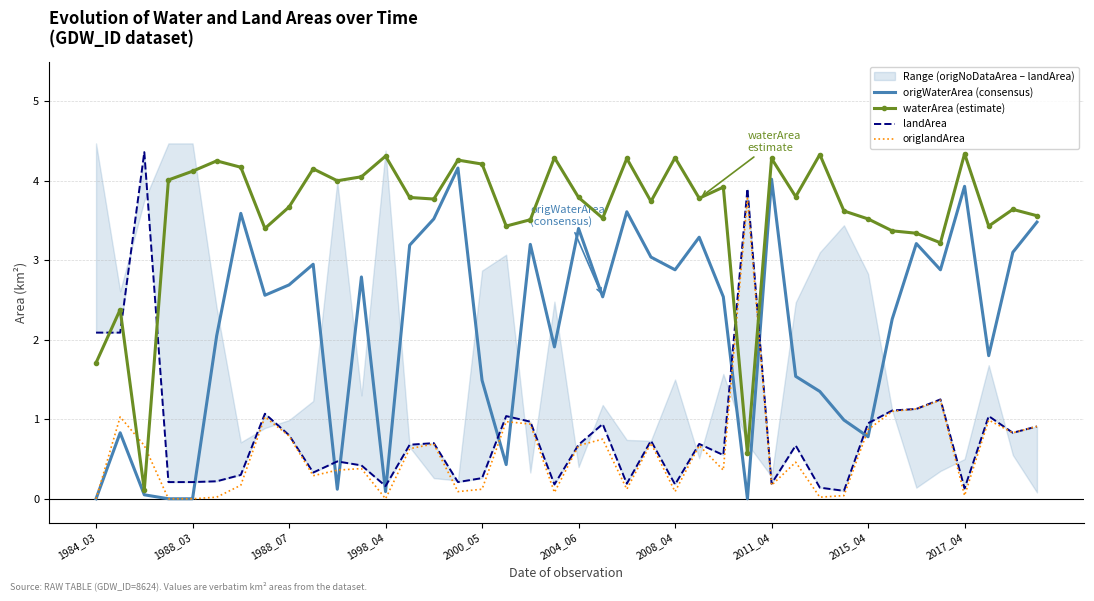

Reading left to right, what are all the values shown in this chart?

origWaterArea (consensus): 0.0	0.8	0.1	0.0	0.0	2.0	3.6	2.6	2.7	3.0	0.1	2.8	0.1	3.2	3.5	4.2	1.5	0.4	3.2	1.9	3.4	2.5	3.6	3.0	2.9	3.3	2.5	0.0	4.0	1.5	1.4	1.0	0.8	2.3	3.2	2.9	3.9	1.8	3.1	3.5
waterArea (estimate): 1.7	2.4	0.1	4.0	4.1	4.2	4.2	3.4	3.7	4.2	4.0	4.0	4.3	3.8	3.8	4.3	4.2	3.4	3.5	4.3	3.8	3.5	4.3	3.7	4.3	3.8	3.9	0.6	4.3	3.8	4.3	3.6	3.5	3.4	3.3	3.2	4.3	3.4	3.6	3.6
landArea: 2.1	2.1	4.4	0.2	0.2	0.2	0.3	1.1	0.8	0.3	0.5	0.4	0.2	0.7	0.7	0.2	0.3	1.0	1.0	0.2	0.7	0.9	0.2	0.7	0.2	0.7	0.6	3.9	0.2	0.7	0.1	0.1	0.9	1.1	1.1	1.2	0.1	1.0	0.8	0.9
origlandArea: 0.0	1.0	0.7	0.0	0.0	0.0	0.2	1.0	0.8	0.3	0.4	0.4	0.0	0.6	0.7	0.1	0.1	1.0	0.9	0.1	0.7	0.8	0.1	0.7	0.1	0.7	0.4	3.8	0.2	0.5	0.0	0.0	0.9	1.1	1.1	1.2	0.0	1.0	0.8	0.9